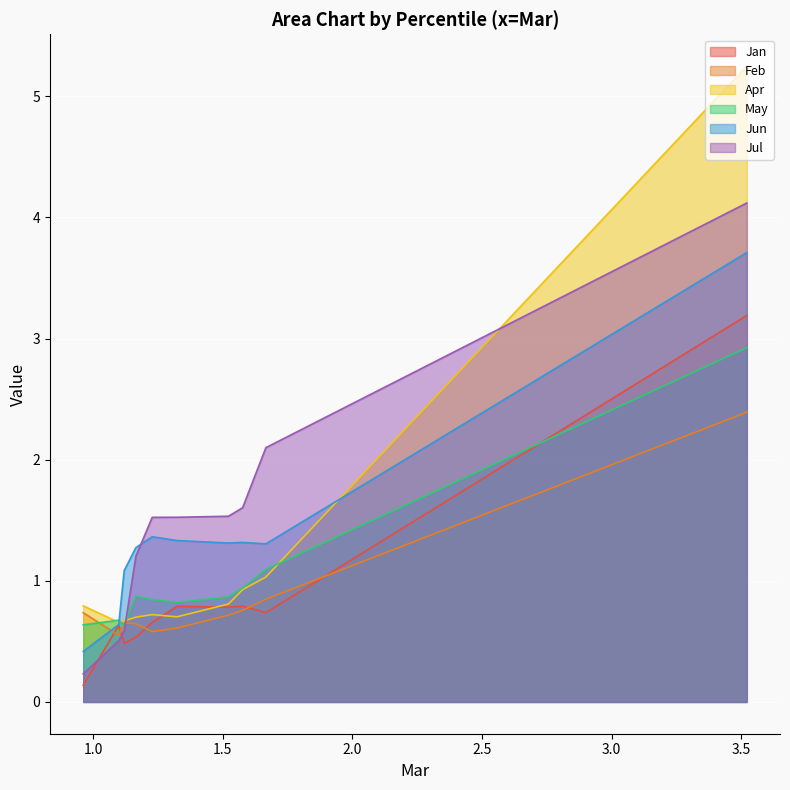

In Apr, how many points are lower than both neighbors (excluding endpoints)?

2